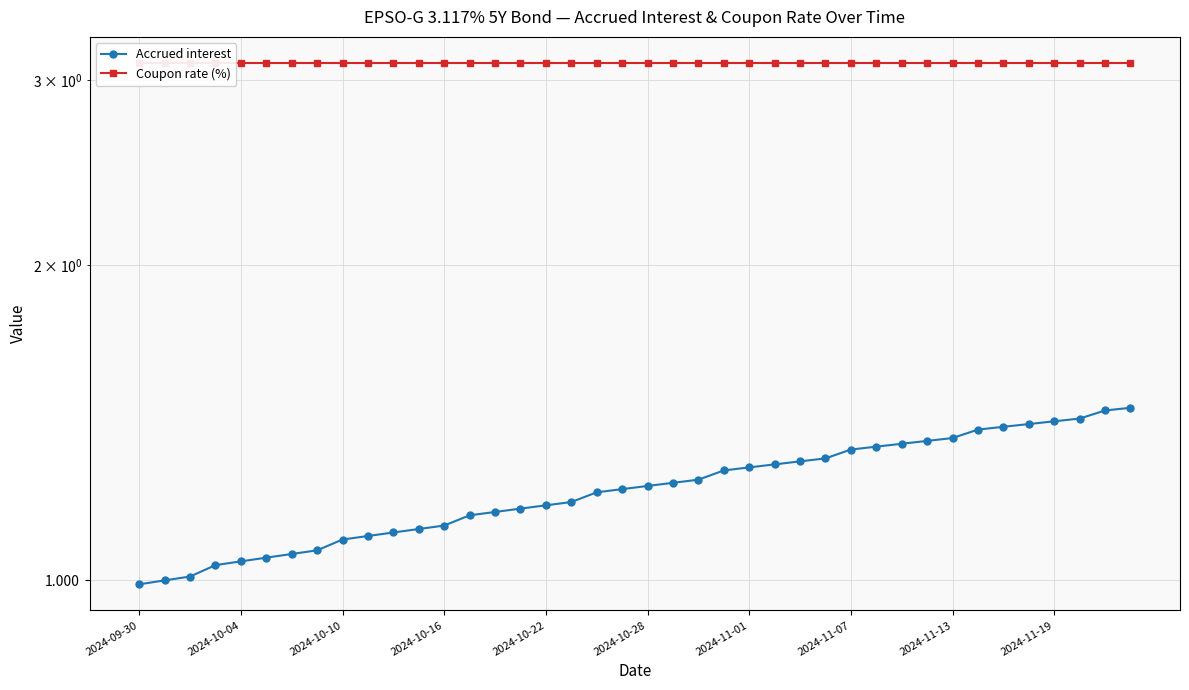

Between 2024-10-28 and 30, which series saw the biggest shift?

Accrued interest